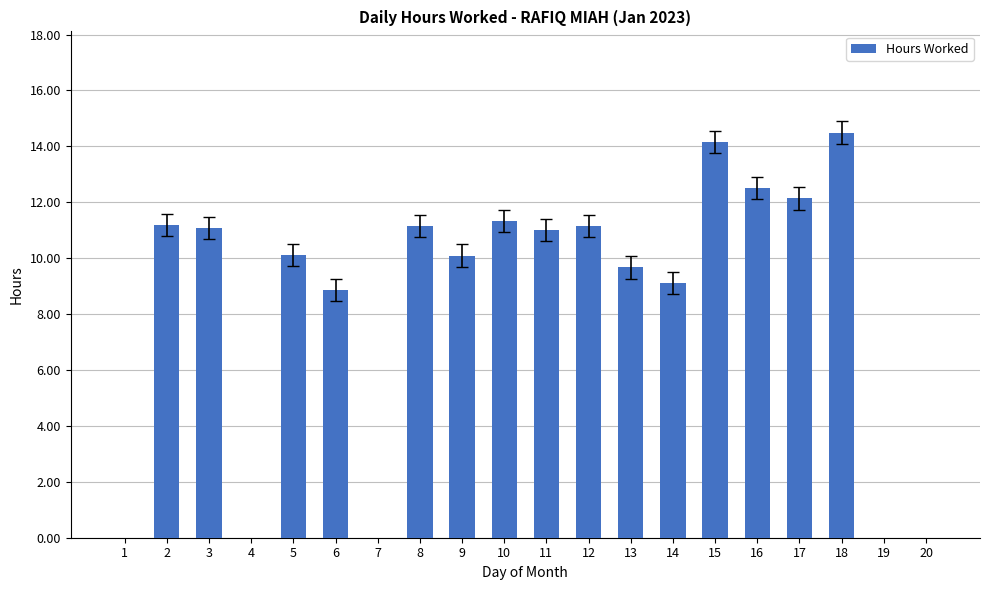

What is the greatest value displayed?

14.5